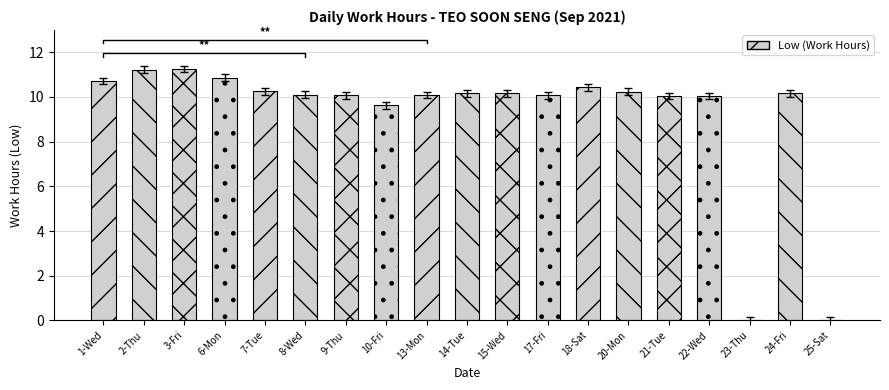

Which category has the lowest value across all series?

23-Thu